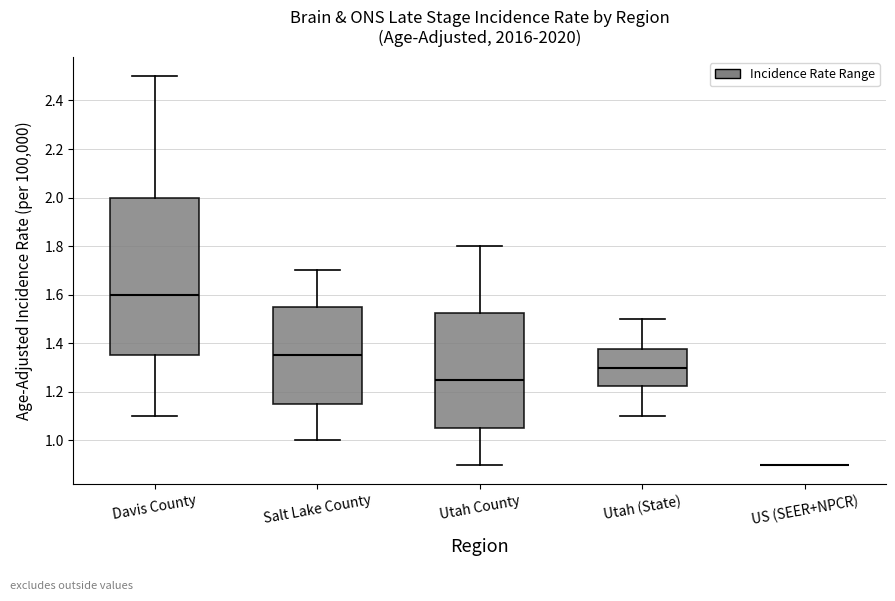

Which box is the tallest, from its lower edge to its upper edge?

Davis County